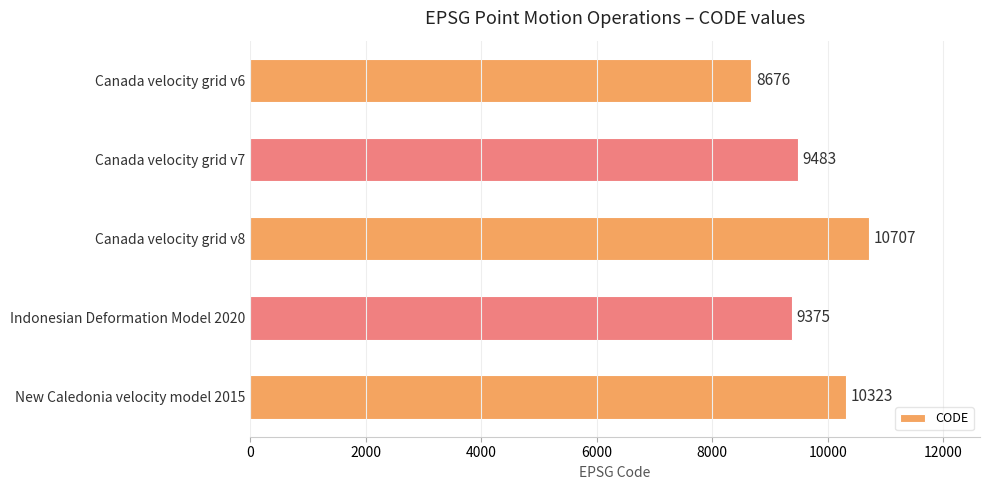

How many series are shown in this chart?

1